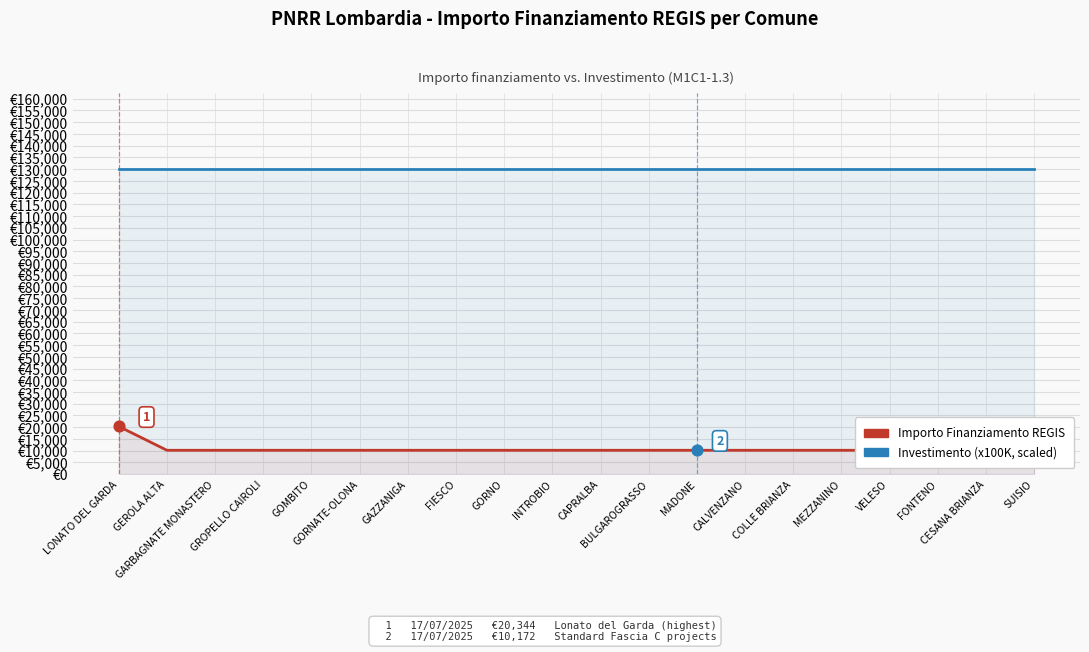

At which category is the sum across all series the highest?

LONATO DEL GARDA